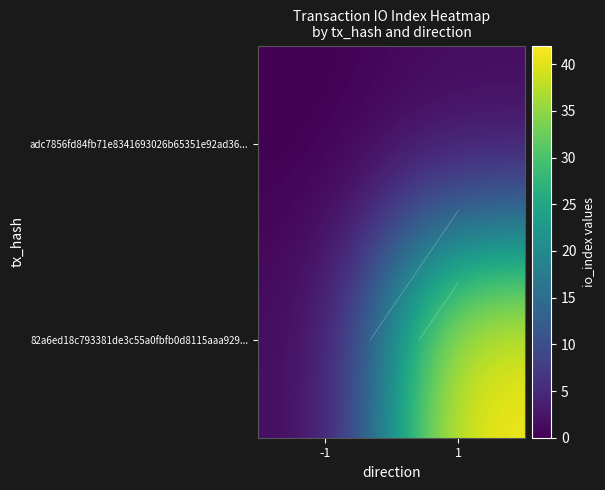

The 82a6ed18c793381de3c55a0fbfb0d8115aaa929... series shows 1 at -1. True or false?

True